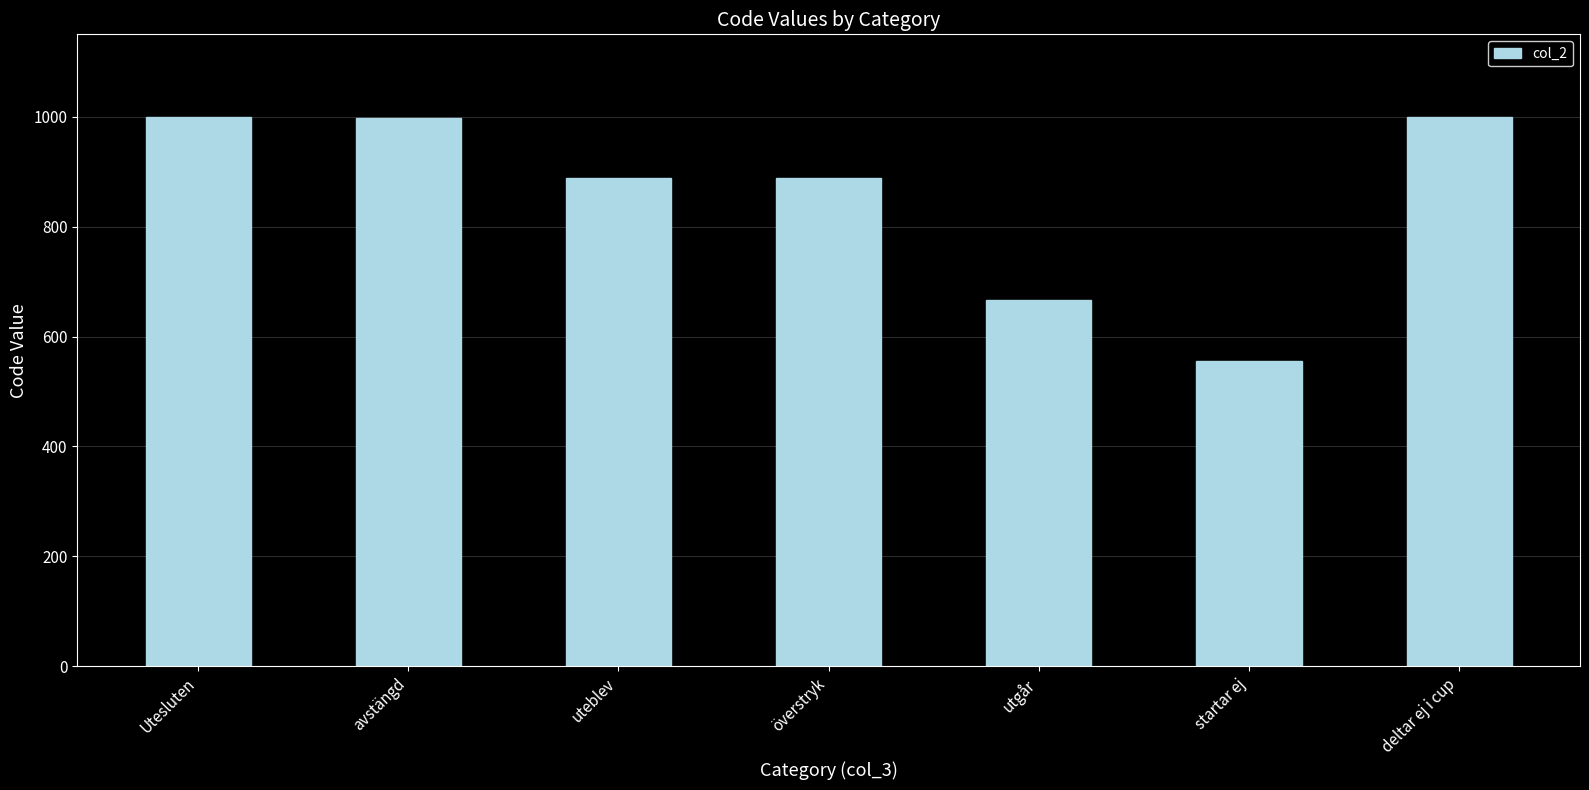

What is the difference between the values at deltar ej i cup and överstryk?

112